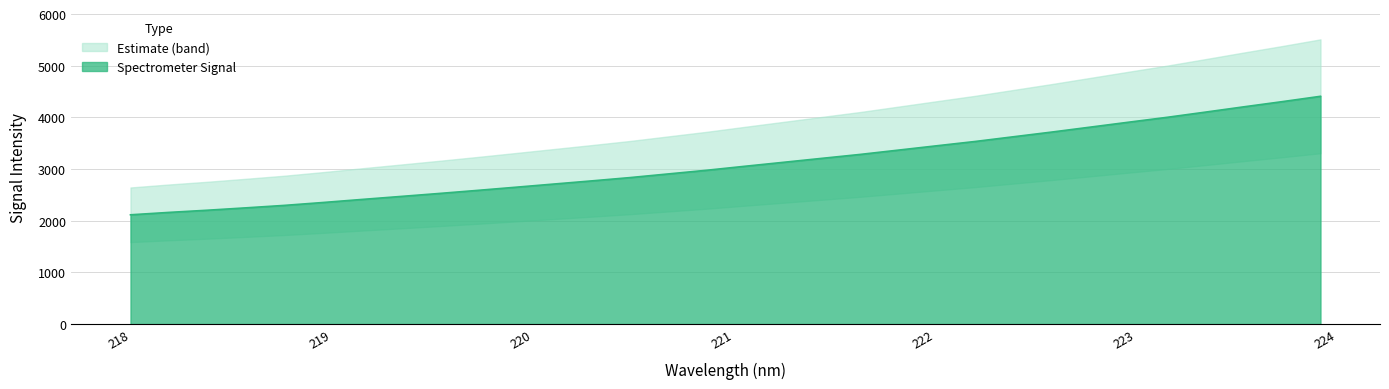

Between 223.408 and 219.3979, which is larger?

223.408